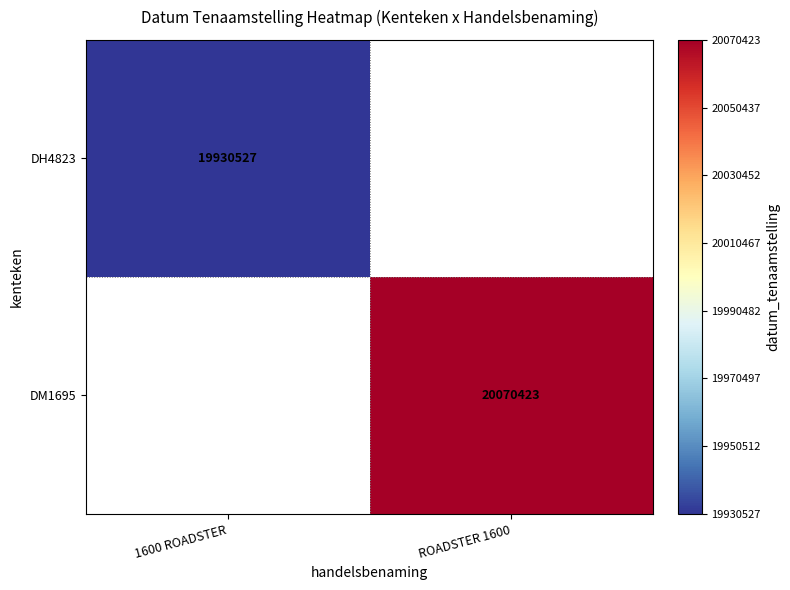

True or false: DM1695 has a value of 28317167 at ROADSTER 1600.

False